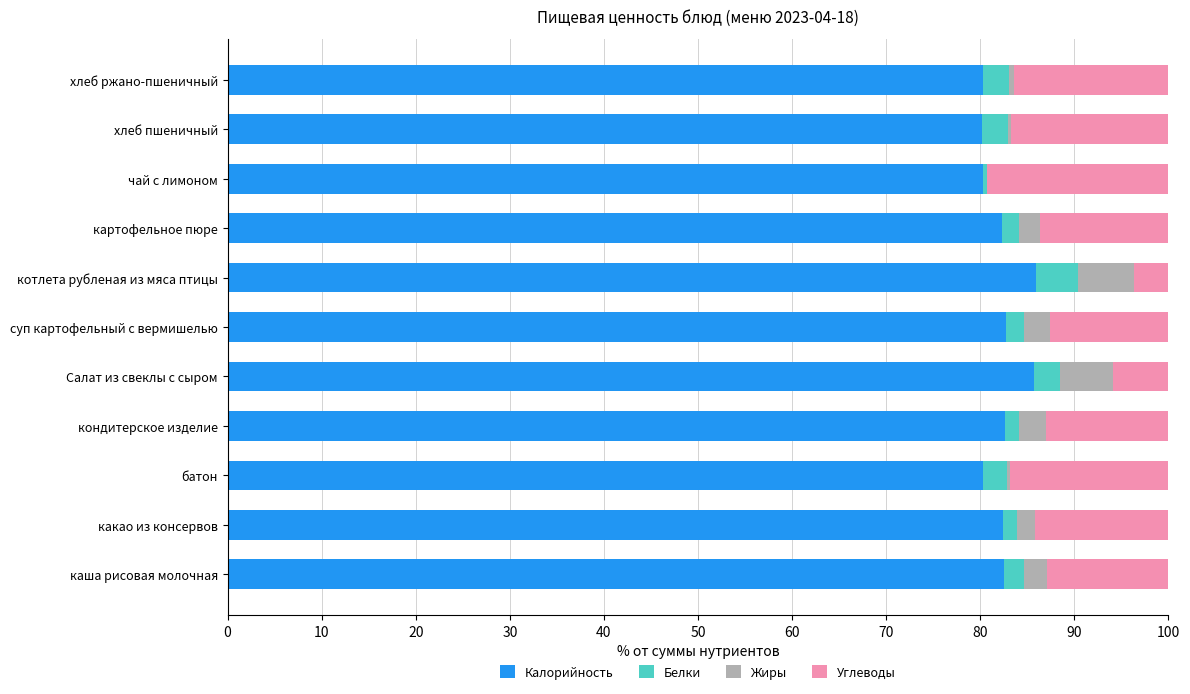

Is it true that Калорийность equals 82.5 at какао из консервов?

True